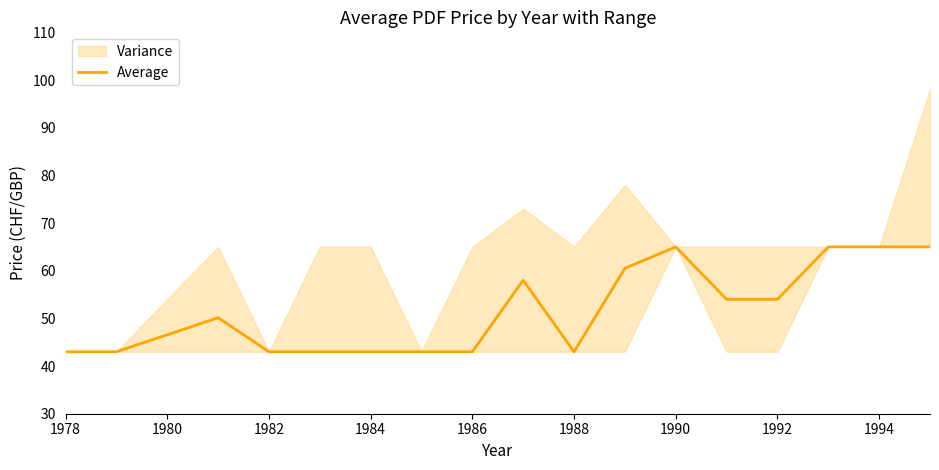

How many values are below 50?

8